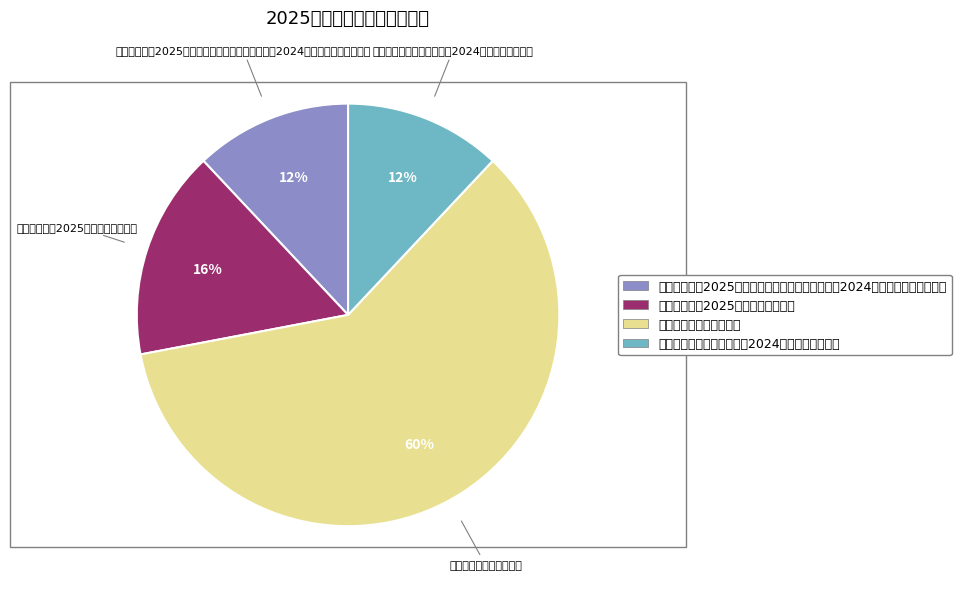

Approximately how many times larger is the value at 《扶贫志》编纂工作经费 compared to 《凤庆年鉴（2025）》编辑补助经费?

3.8